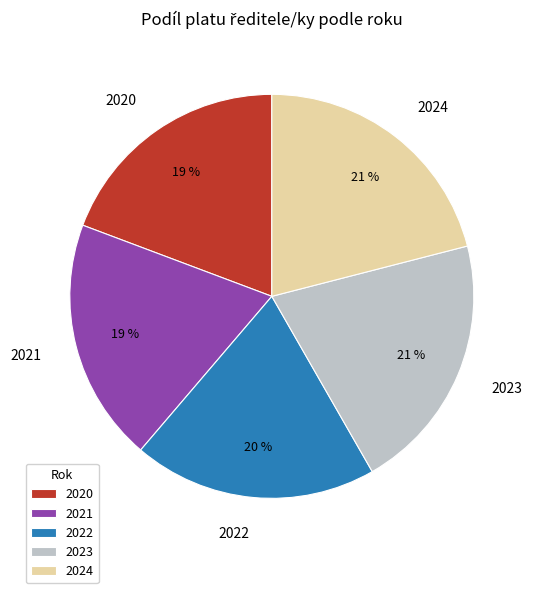

Is it true that 2023 is 8% of the pie?

False